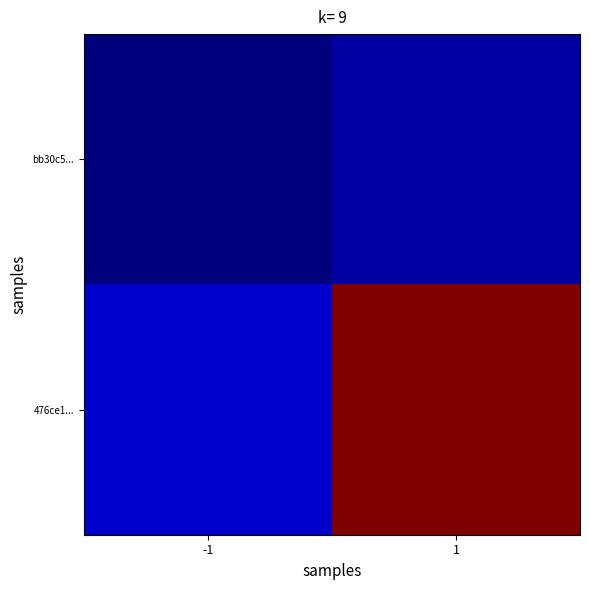

Reading right to left, what are all the values shown in this chart?

bb30c5...: 1=0.0	-1=0.0
476ce1...: 1=1.0	-1=0.1